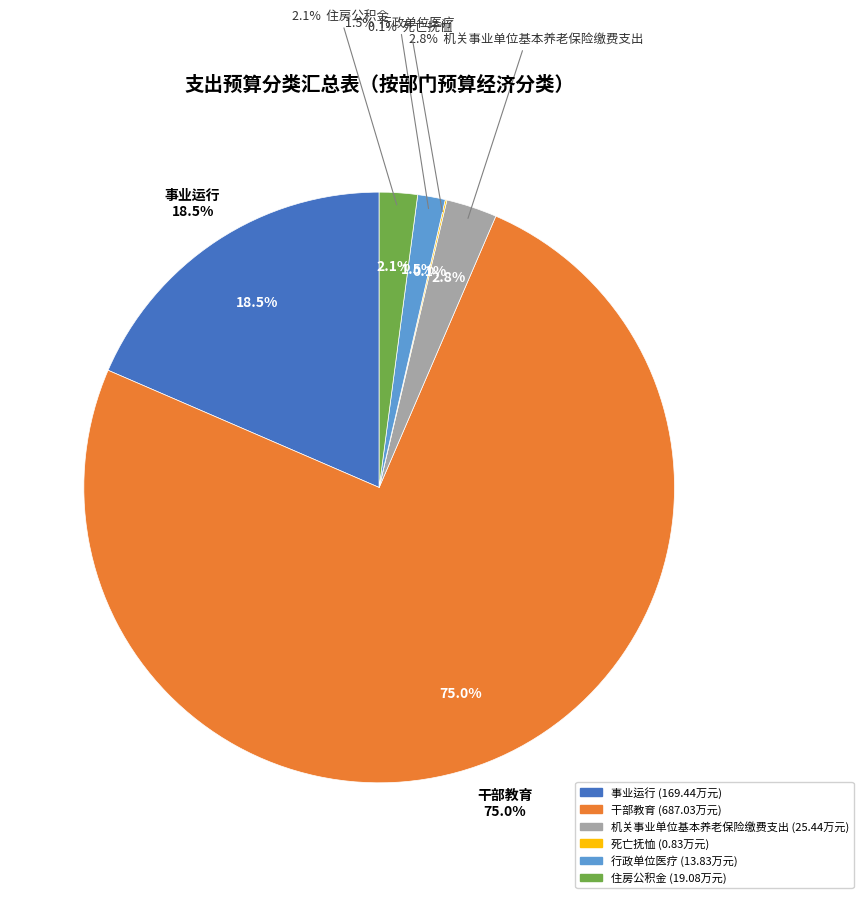

Is there any slice that represents more than half of the pie?

Yes